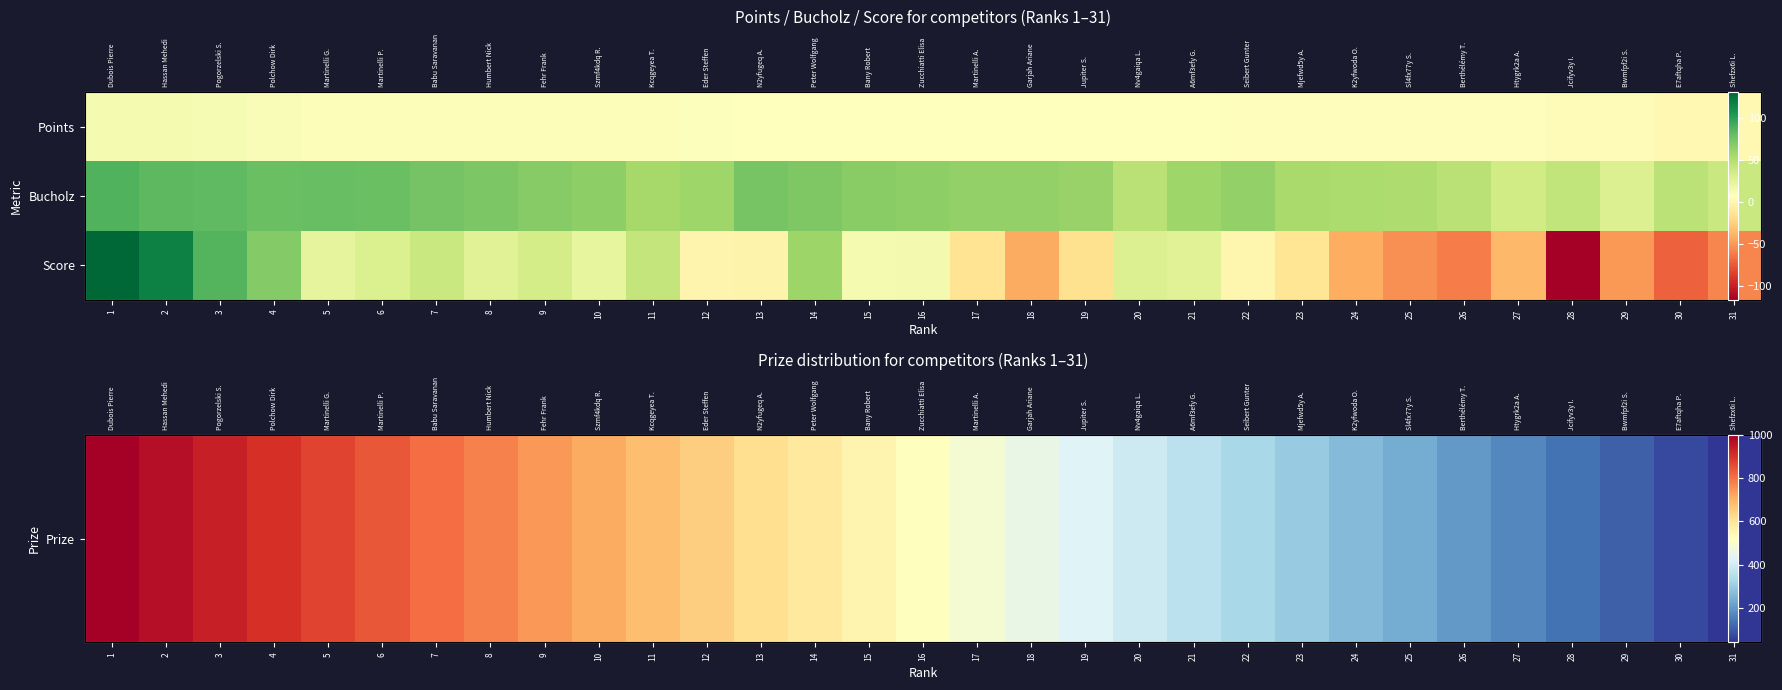

Which has a higher value, 23 or 14?

14